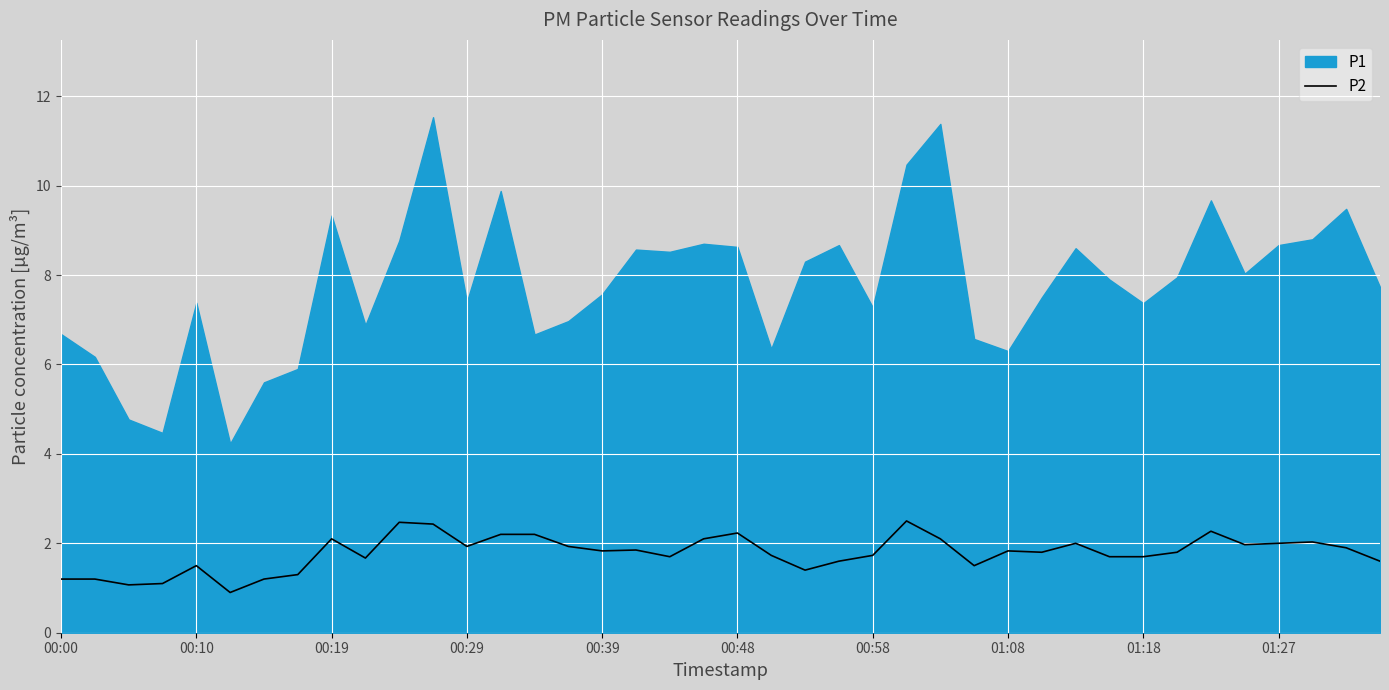

What is the difference between the values at 00:00 and 25?

1.3